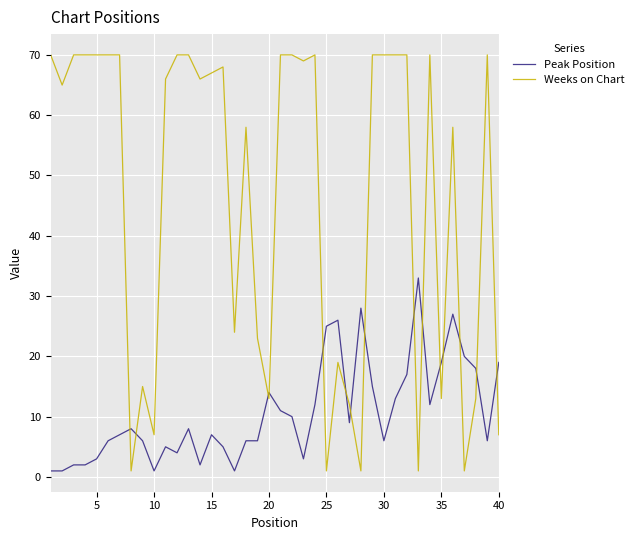

How many times do Weeks on Chart and Peak Position cross each other?

15